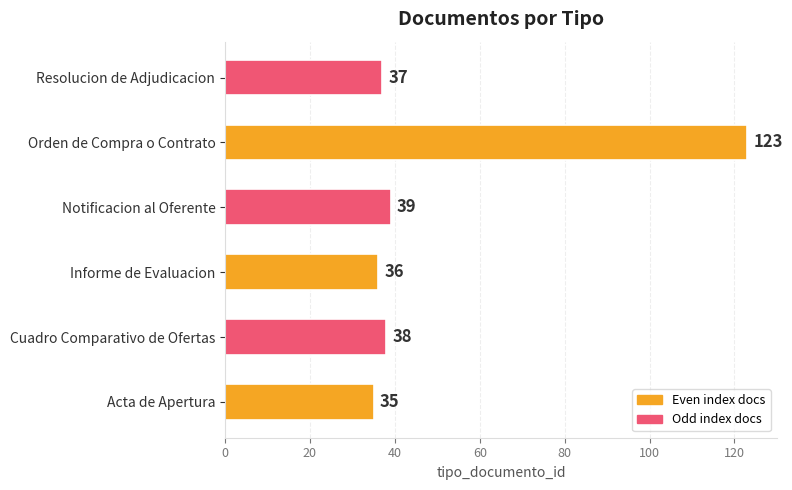

The chart shows a value of 38 at Cuadro Comparativo de Ofertas. True or false?

True